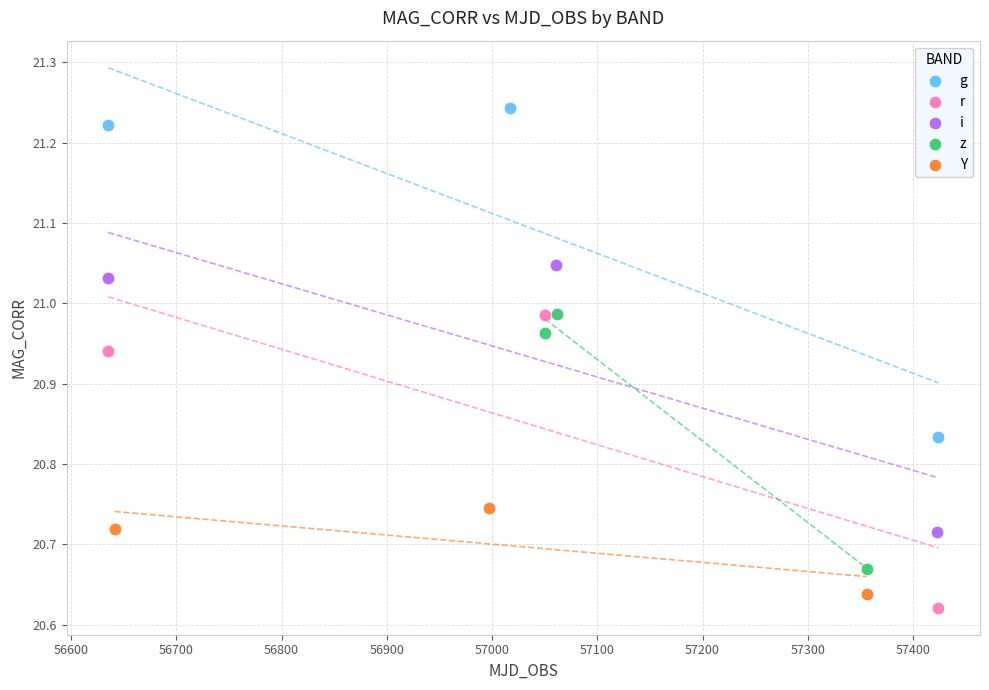

What are all the series names shown in the legend?

g, r, i, z, Y